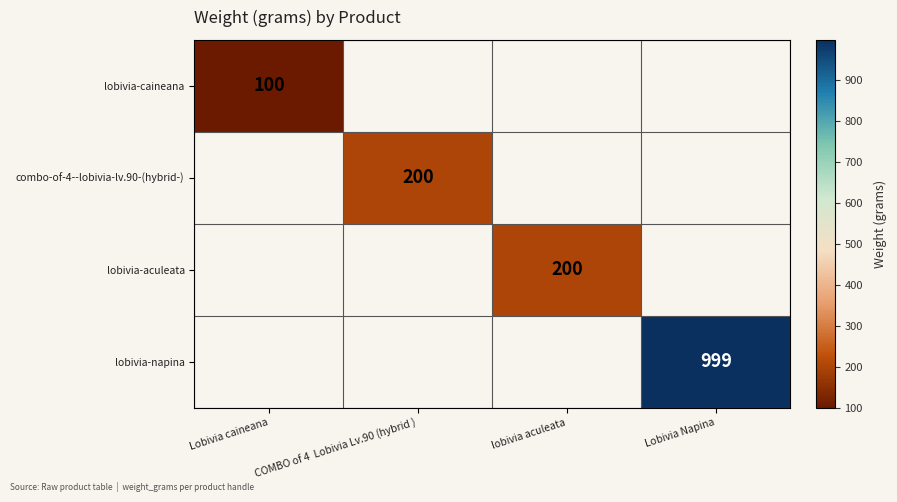

Is it true that combo-of-4--lobivia-lv.90-(hybrid-) equals 200 at COMBO of 4  Lobivia Lv.90 (hybrid )?

True